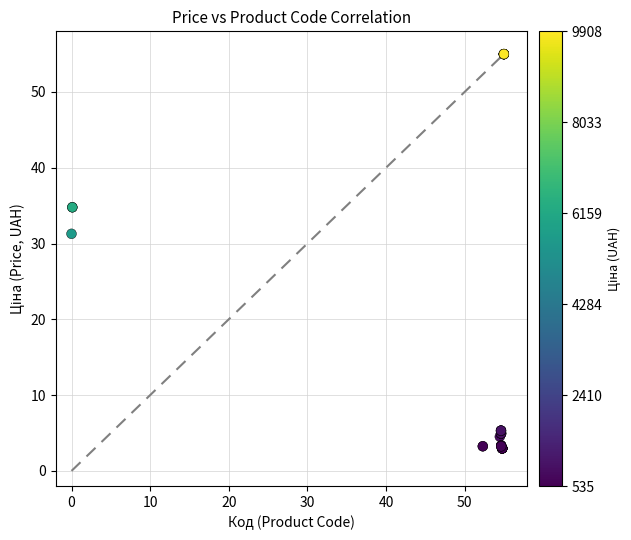

What Y value in the scatter plot is closest to 28?

31.3